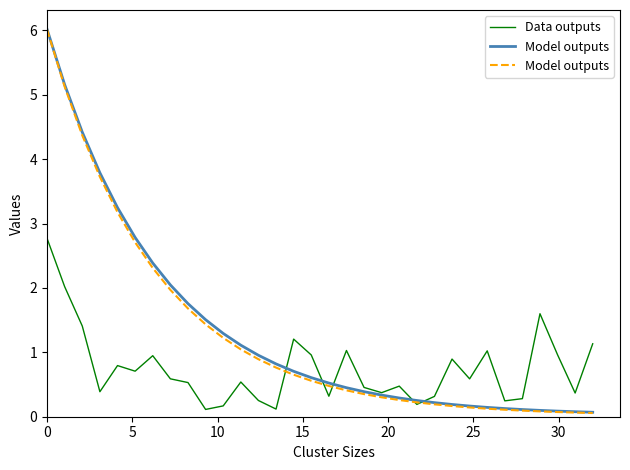

What is the highest value of the Data outputs series?

2.8